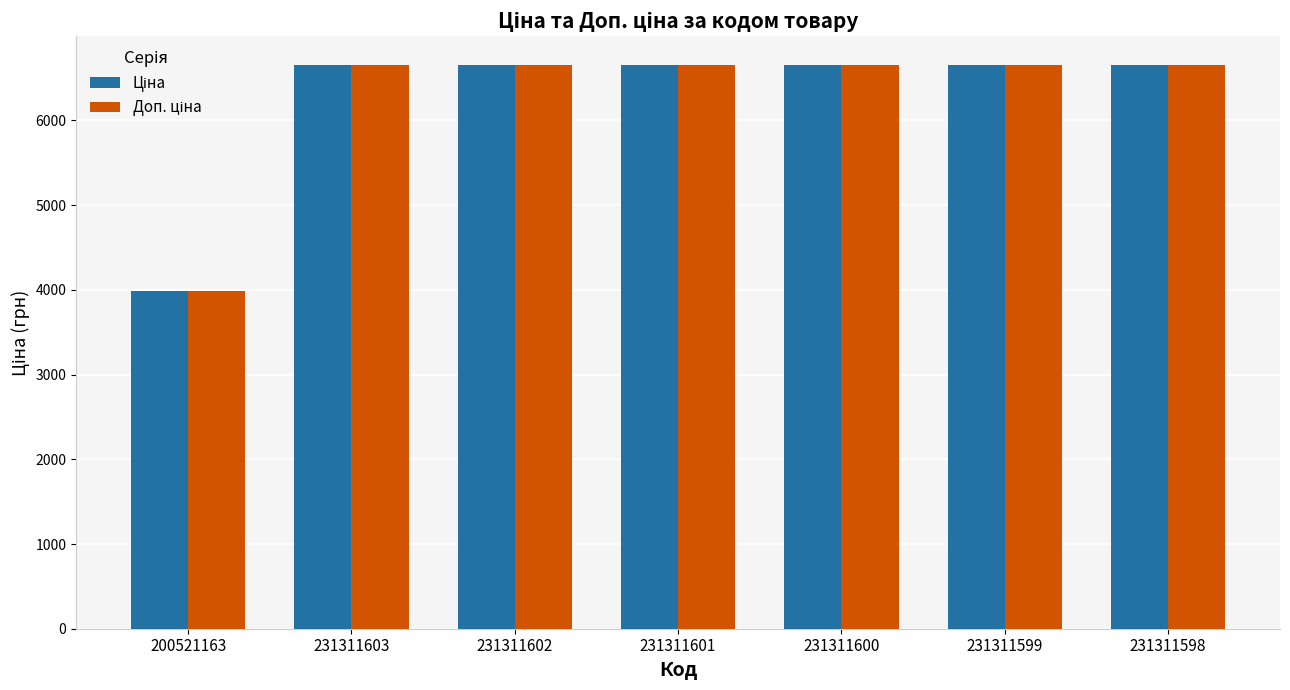

What is the smallest value displayed?

3989.0